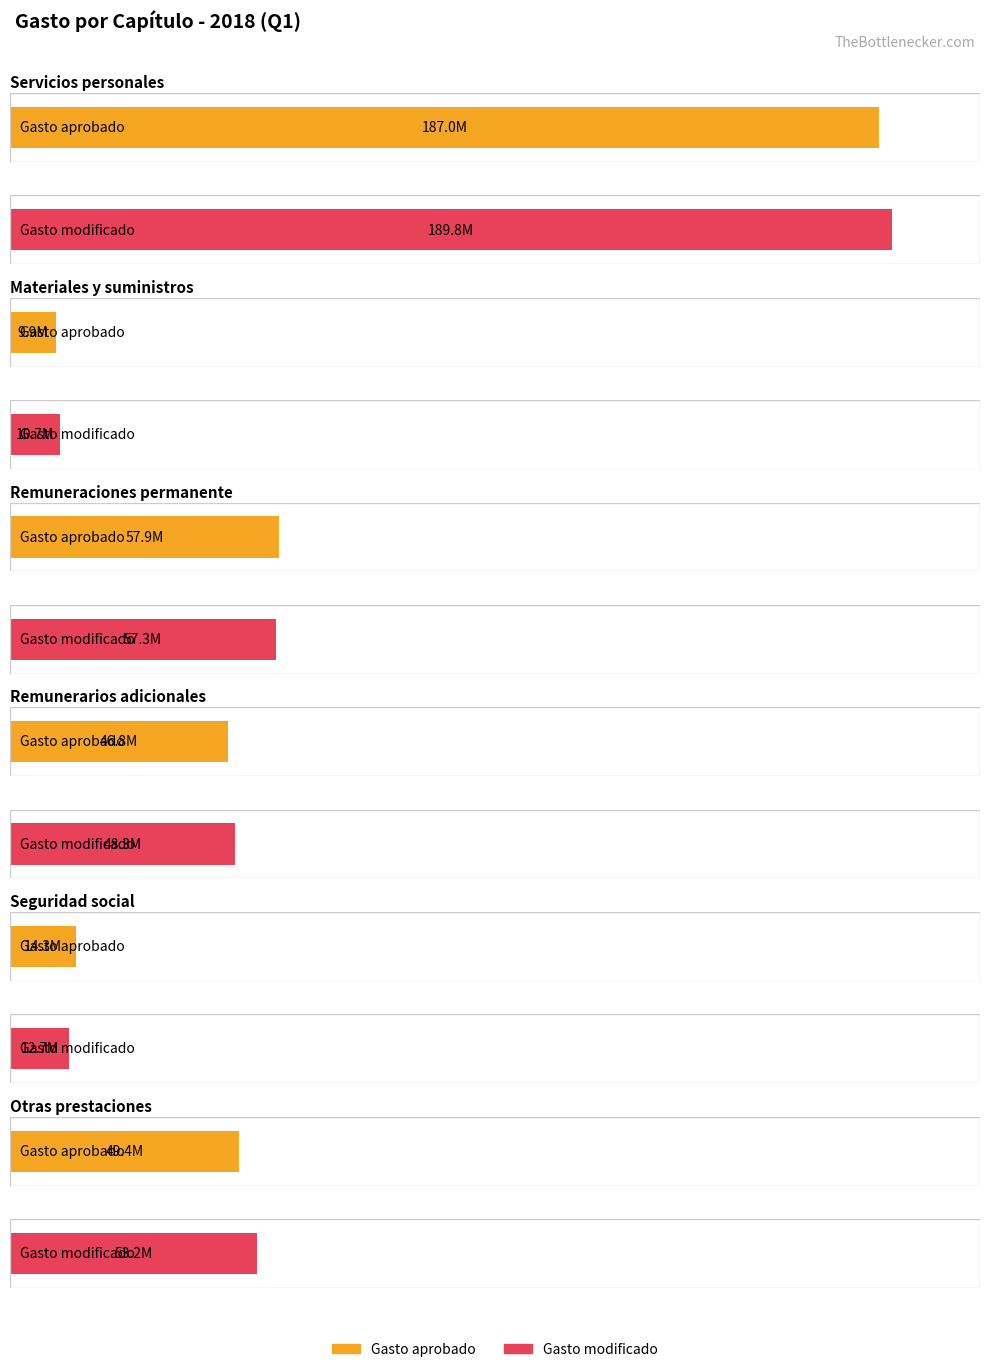

True or false: Gasto modificado has a value of 12704890.1 at Seguridad social.

True